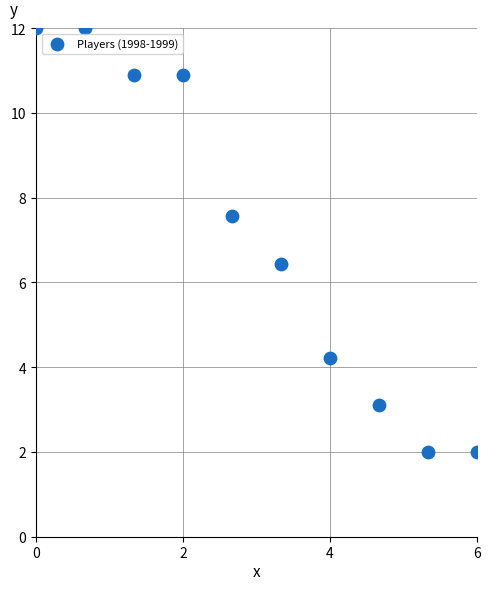

What is the range of X values (max minus min)?

6.0